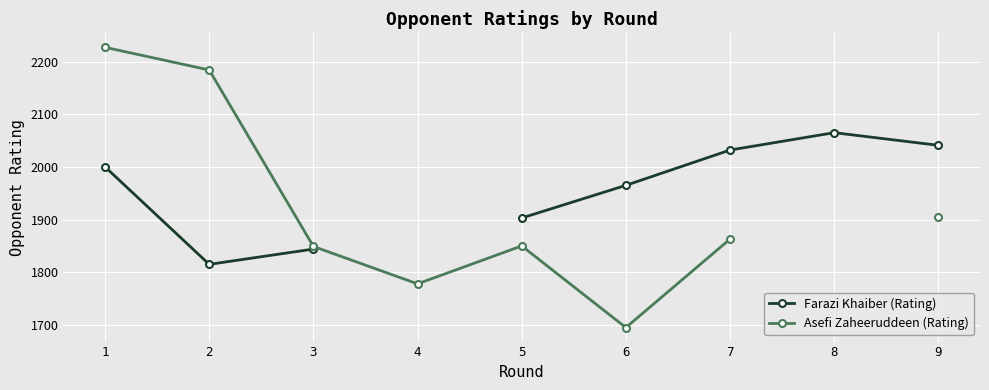

How many lines are shown in the chart?

2